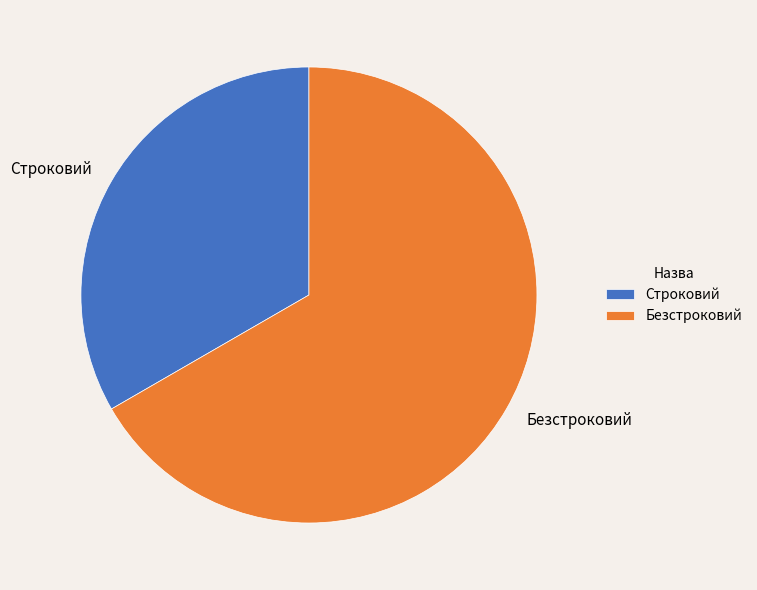

How many segments does this pie chart have?

2